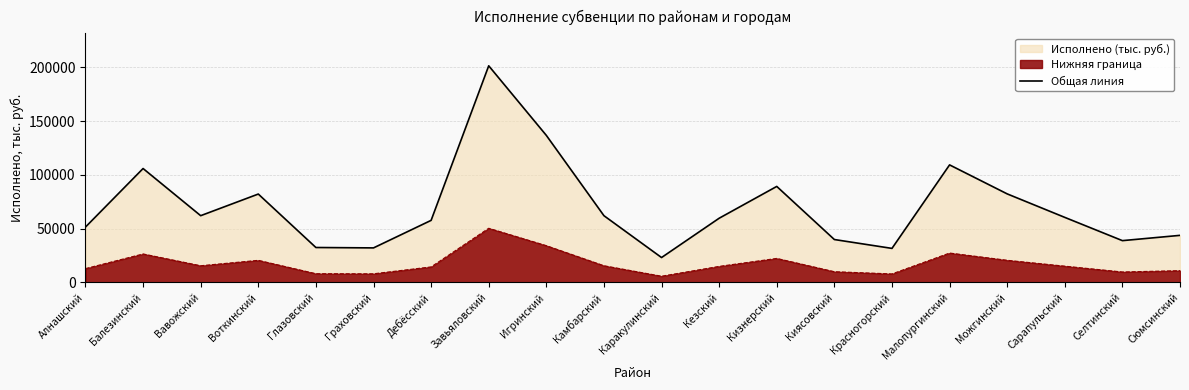

What is the change in value from Каракулинский to Кезский?

+36547.4